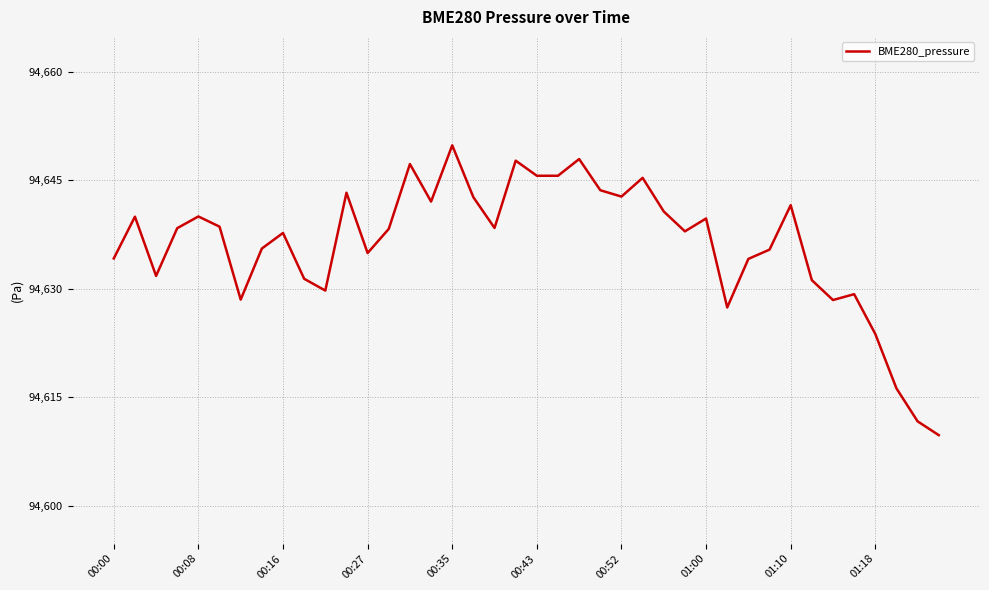

What is the difference between the maximum and minimum values?

40.1